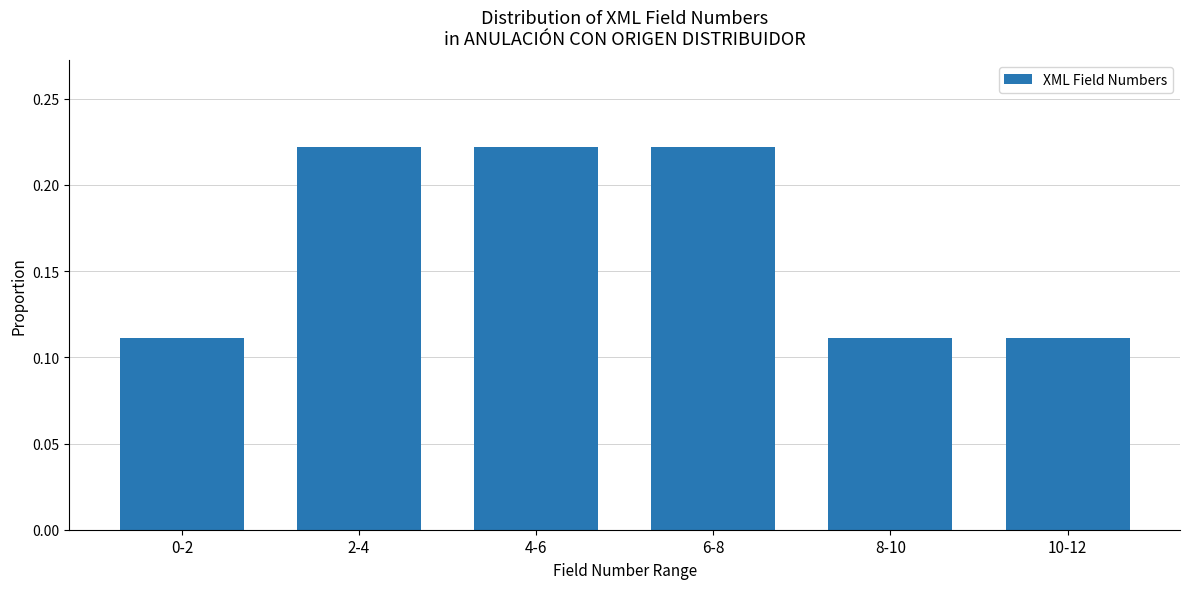

How many values are between 0 and 1?

6